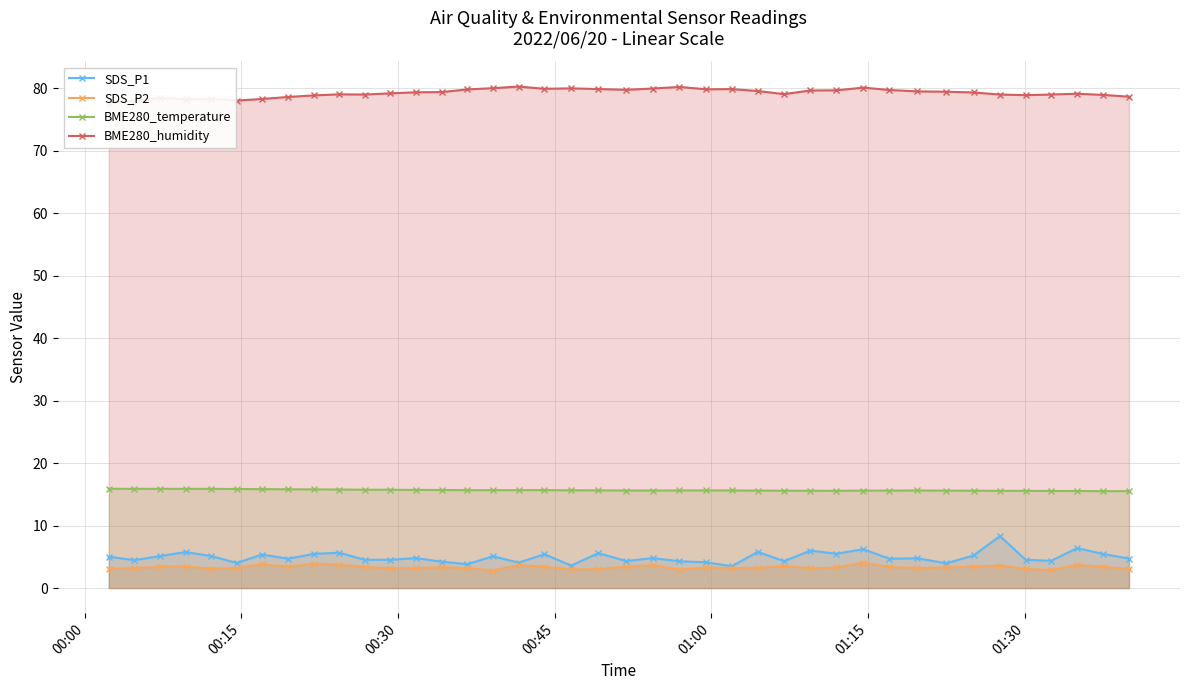

True or false: BME280_temperature has more than 1 interior local peaks.

True